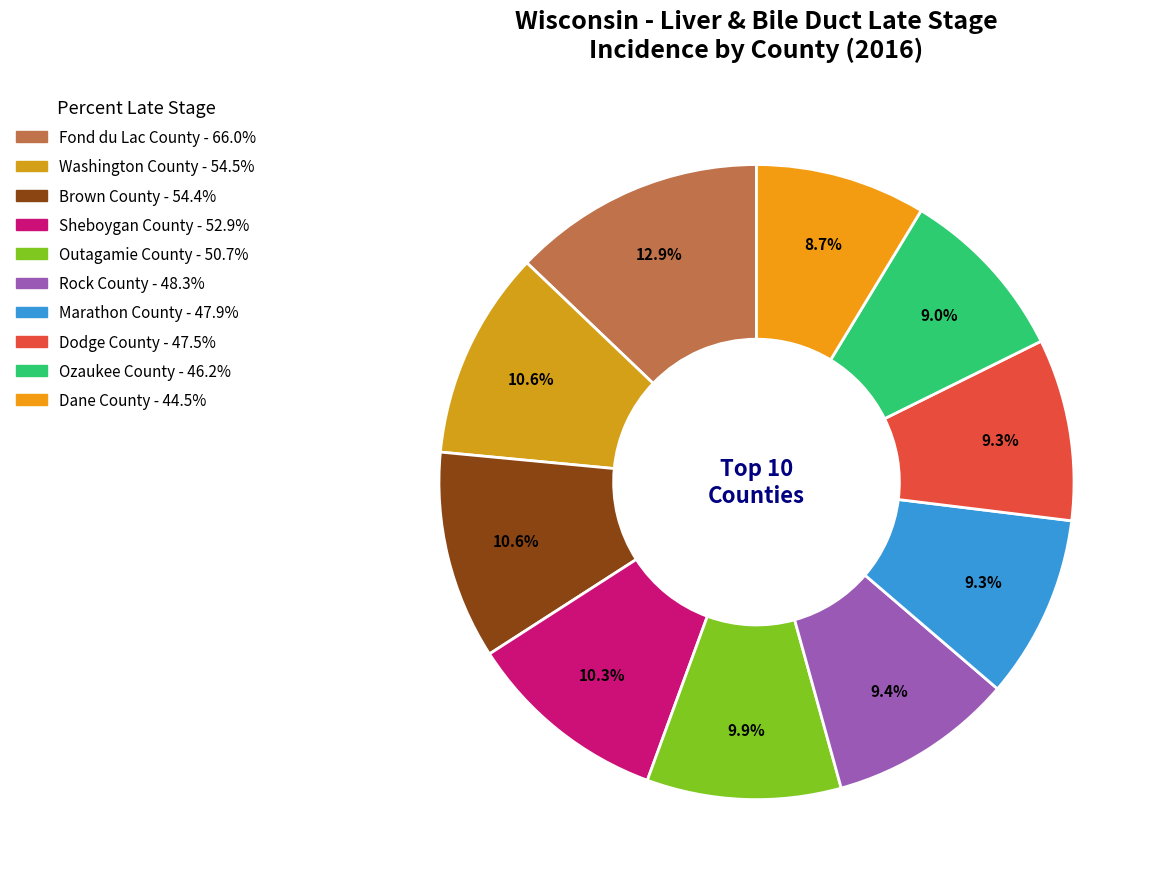

To the nearest percent, what portion does Fond du Lac County represent?

13%